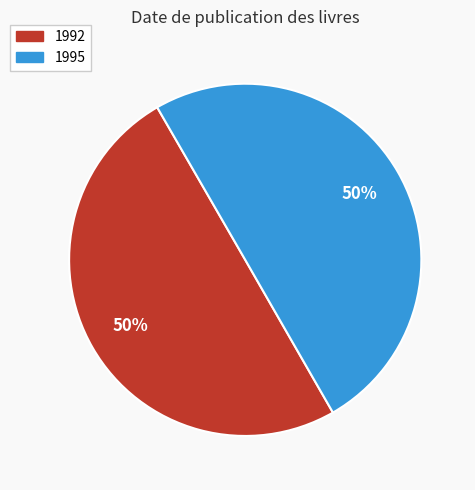

Count the number of slices in the pie.

2